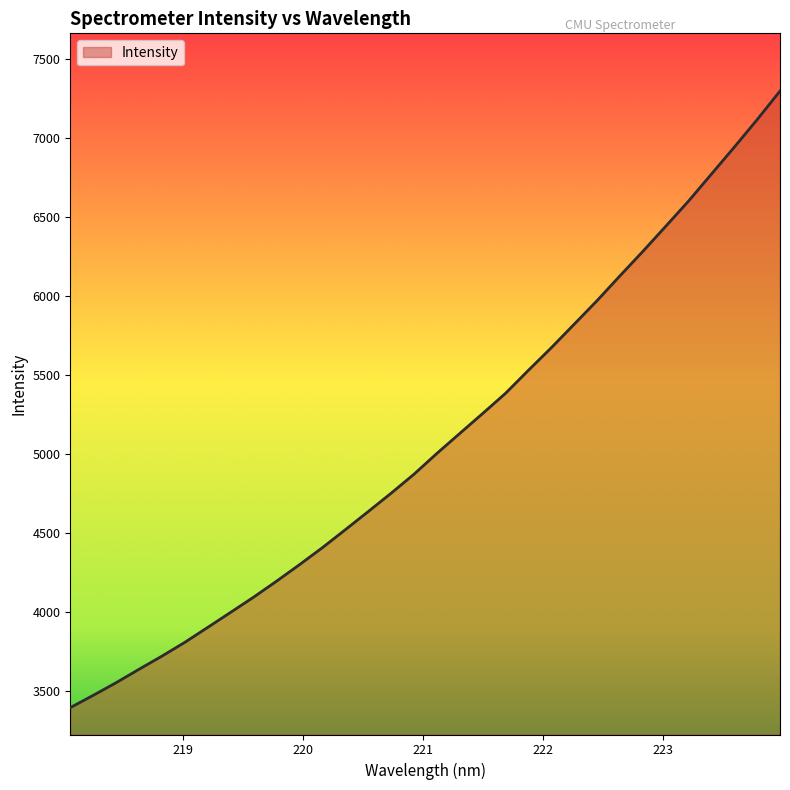

Reading left to right, transcribe all the data shown in this chart.

3397.7	3475.2	3555.2	3640.1	3723.2	3810.5	3905.0	4000.0	4095.9	4196.7	4300.8	4408.3	4521.7	4636.4	4752.4	4872.6	5004.0	5130.3	5256.2	5383.9	5529.5	5672.1	5820.7	5969.7	6126.5	6280.8	6439.4	6599.2	6769.7	6940.0	7114.0	7294.8